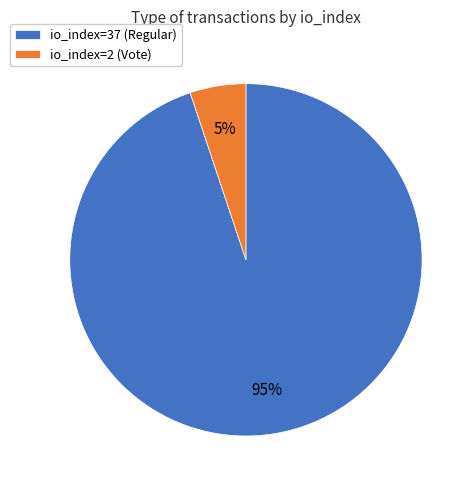

True or false: io_index=37 (Regular) accounts for 95% of the total.

True